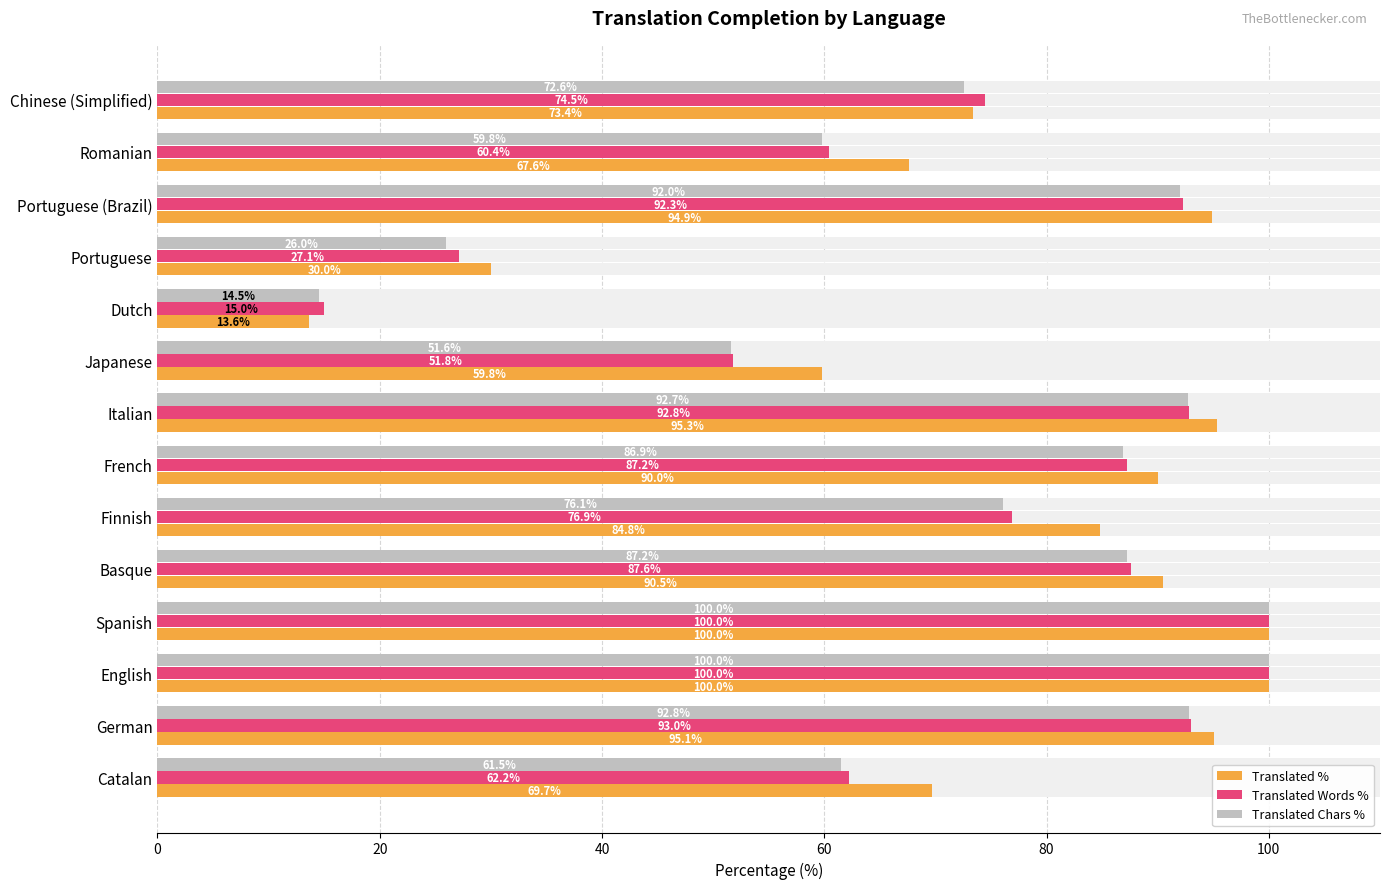

What is the minimum value for Translated %?

13.6